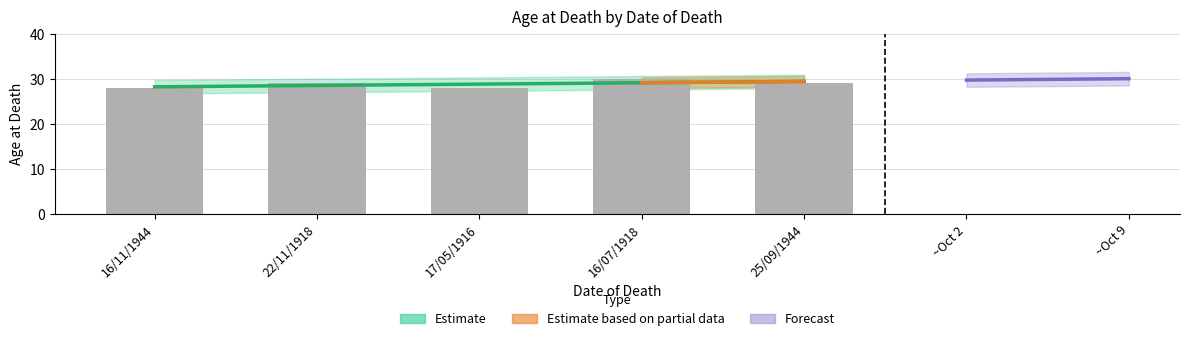

What is the smallest value displayed?

28